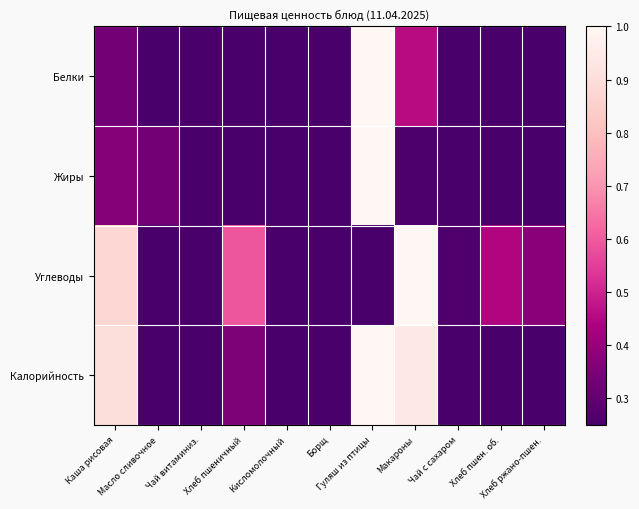

What is the greatest value displayed?

1.0